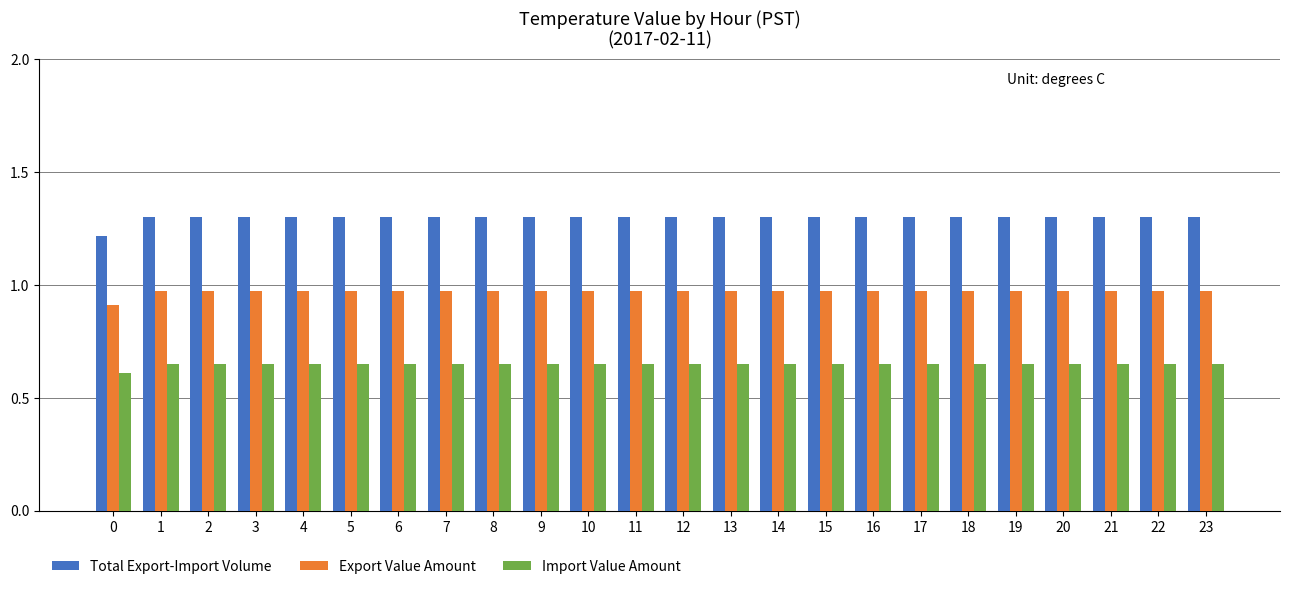

What is the average value of the Total Export-Import Volume series?

1.3